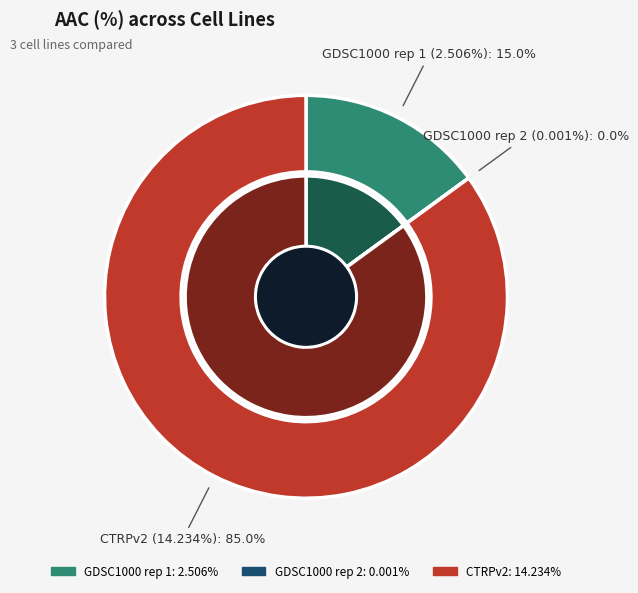

What is the change in value from GDSC1000 rep 2 to CTRPv2?

+14.2